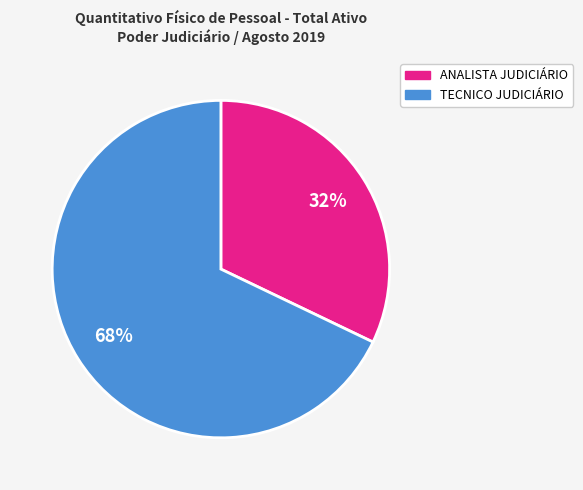

To the nearest percent, what is the average slice percentage?

50%